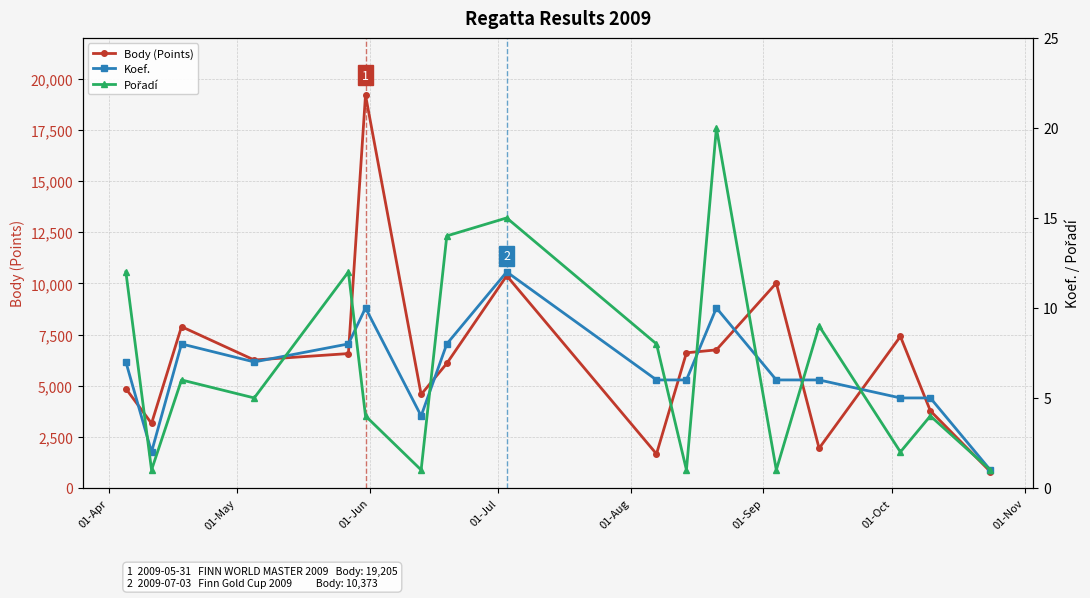

Reading left to right, list all the values displayed in this chart.

Body (Points): 4857	3156	7885	6254	6569	19205	4570	6088	10373	1663	6606	6750	10015	1937	7406	3771	800
Koef.: 7	2	8	7	8	10	4	8	12	6	6	10	6	6	5	5	1
Pořadí: 12	1	6	5	12	4	1	14	15	8	1	20	1	9	2	4	1